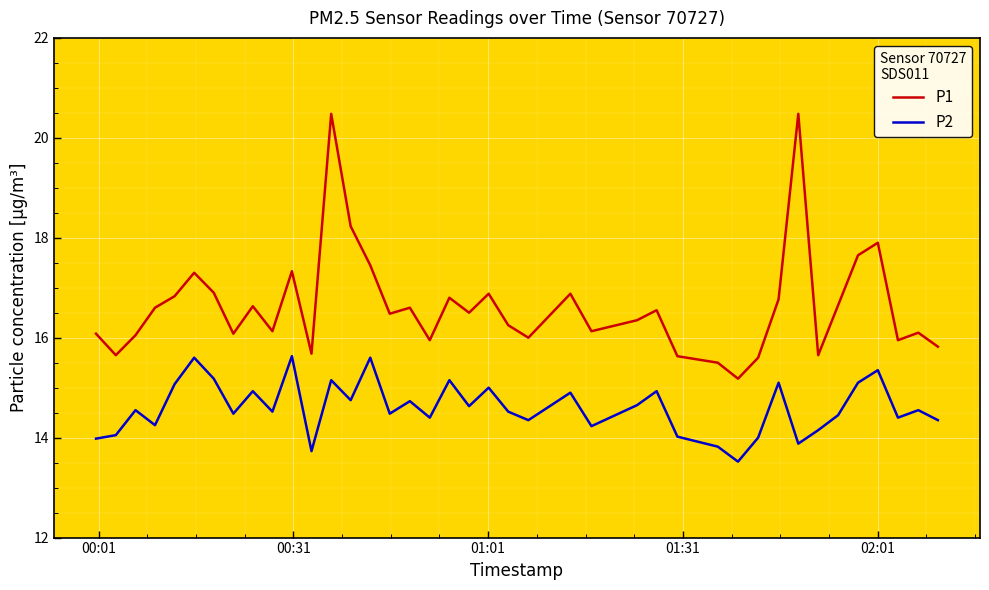

List the series in order of their peak value, lowest first.

P2, P1